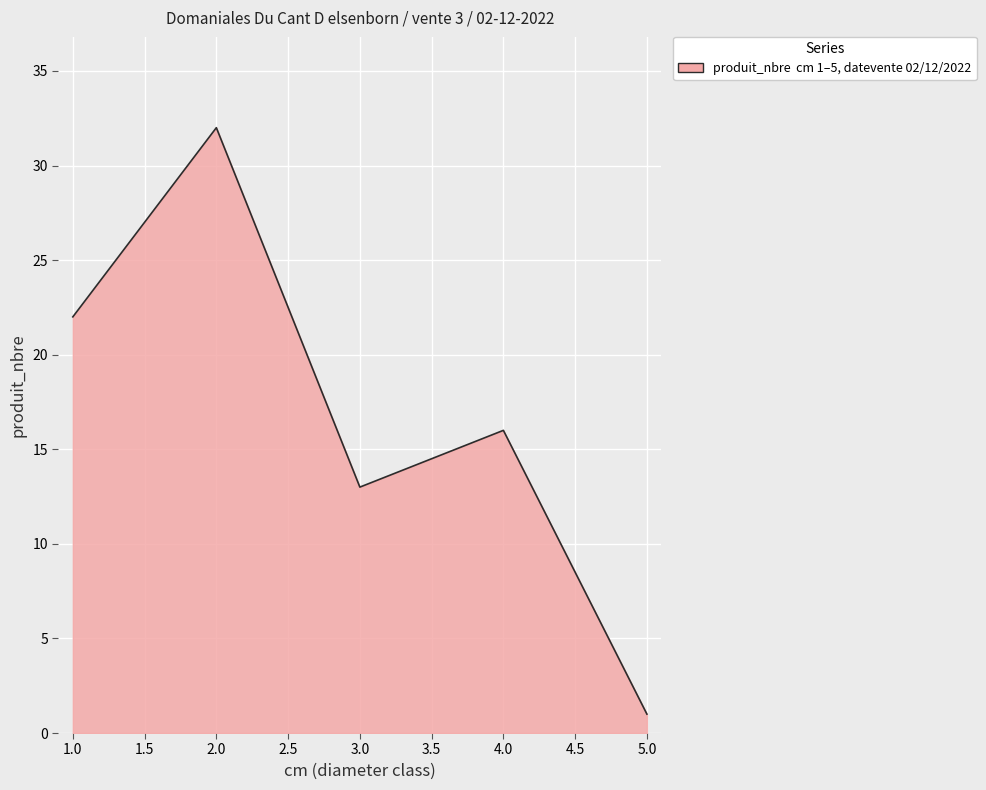

Reading right to left, transcribe all the data shown in this chart.

1	16	13	32	22